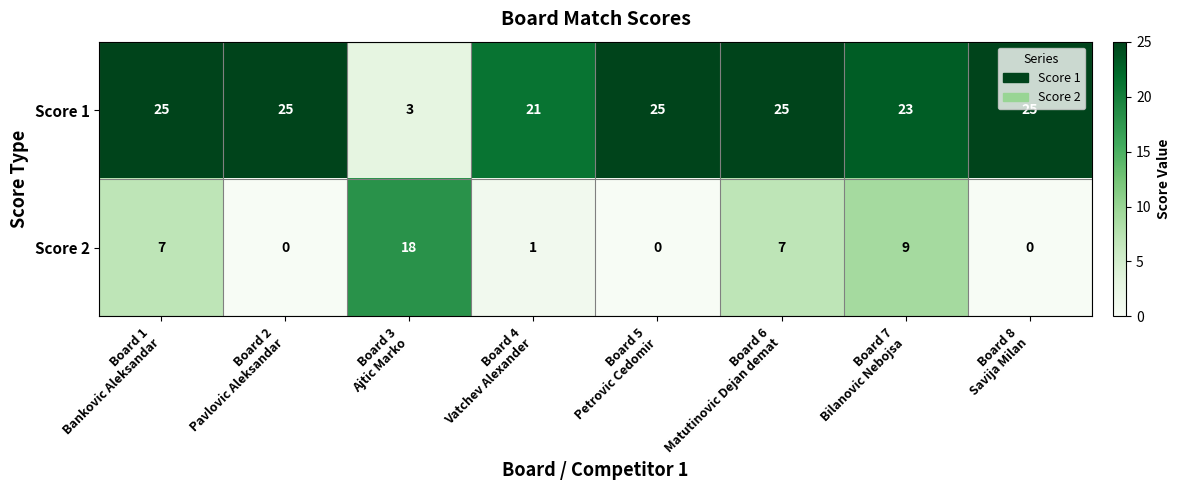

What is the average value of the Score 1 series?

22